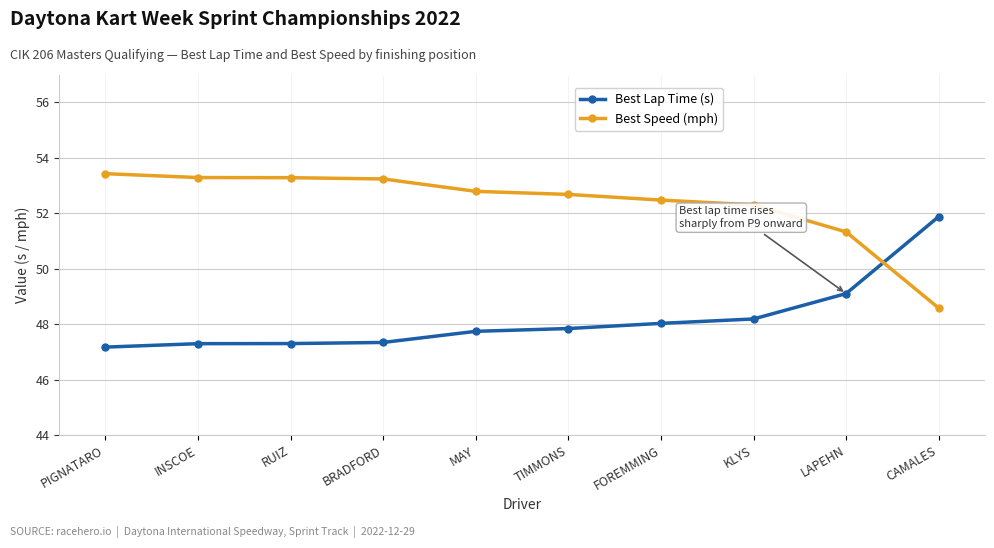

What is the sum of the Best Speed (mph) values at KLYS and PIGNATARO?

105.7